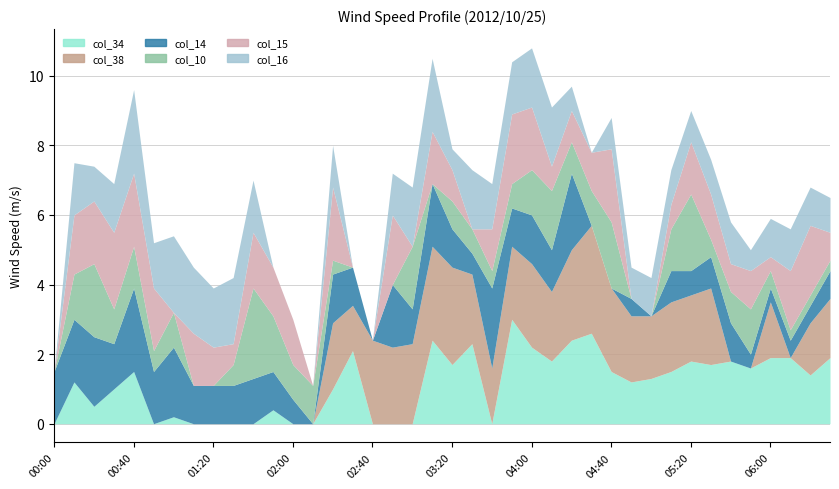

Where is the first local minimum for col_38 (4.285)?

02:30